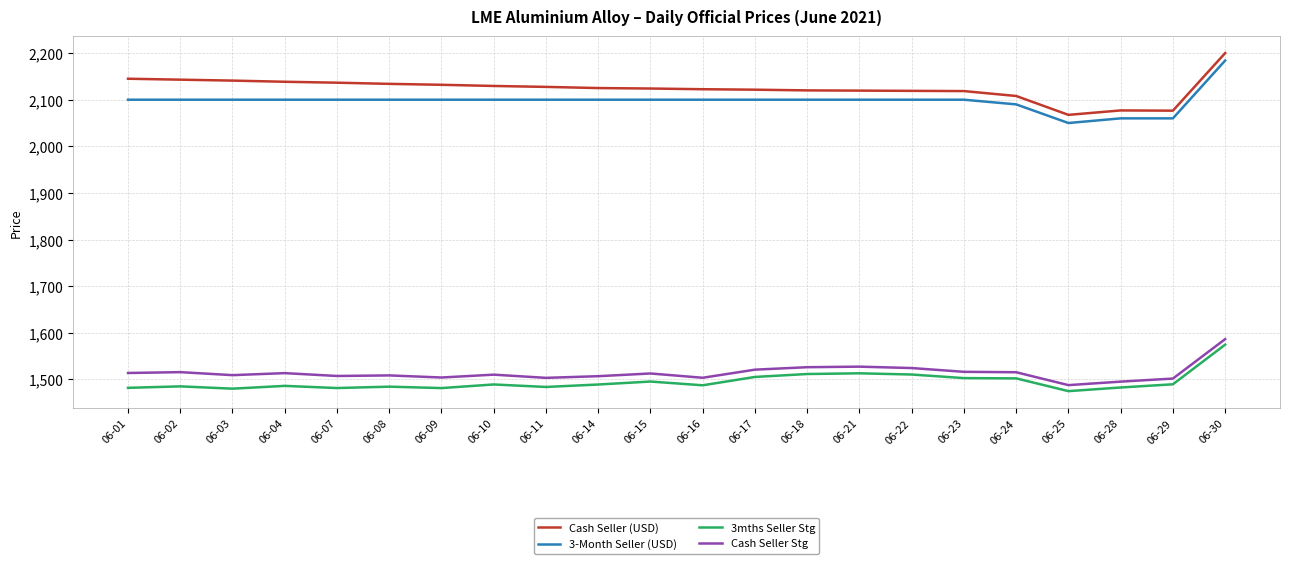

What is the difference between the maximum and minimum values in the 3-Month Seller (USD) series?

134.0